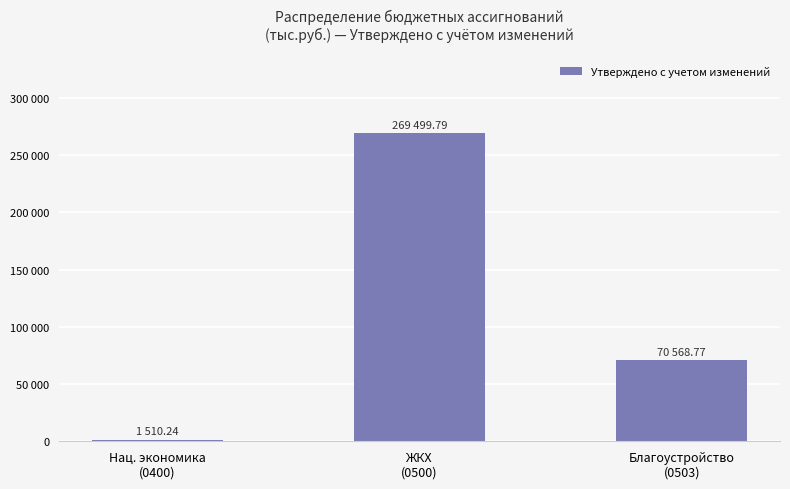

What is the sum of the values at ЖКХ
(0500) and Благоустройство
(0503)?

340068.6